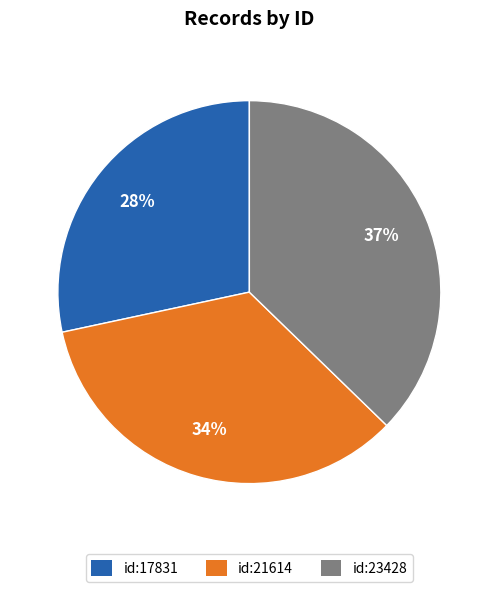

To the nearest percent, what is the average slice percentage?

33%